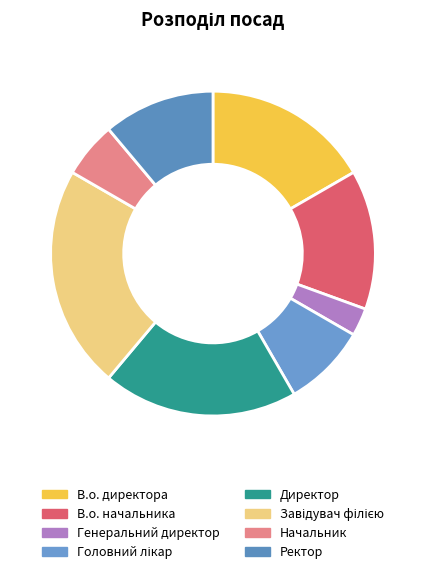

Is it true that Генеральний директор is 3% of the pie?

True